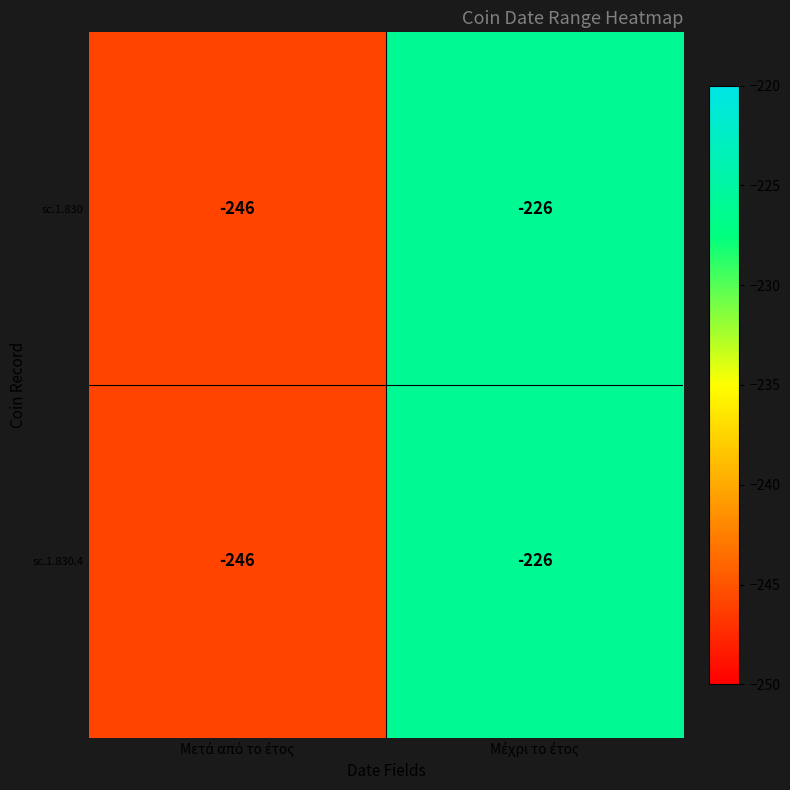

What is the minimum value shown in the chart?

-246